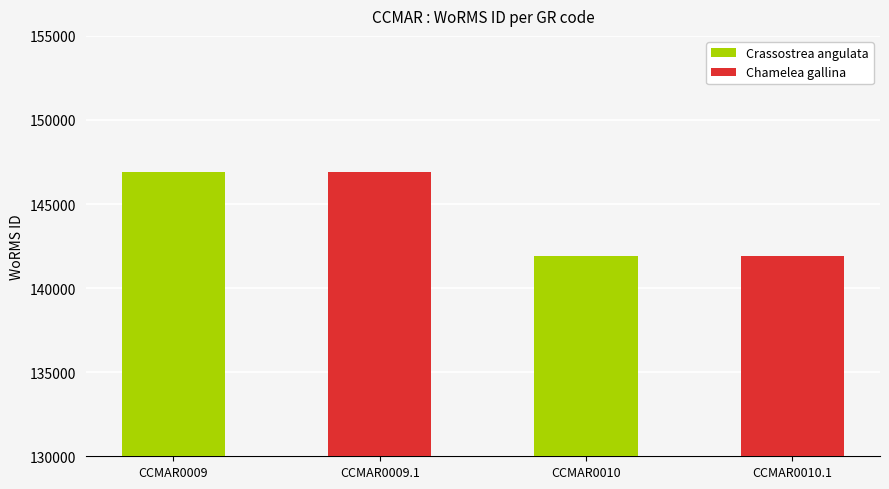

What is the greatest value displayed?

146900